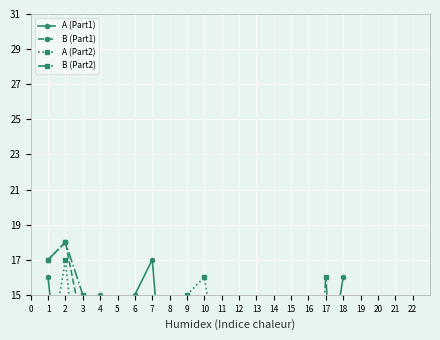

What is the value of the B (Part2) point at the 6th from the left?

3